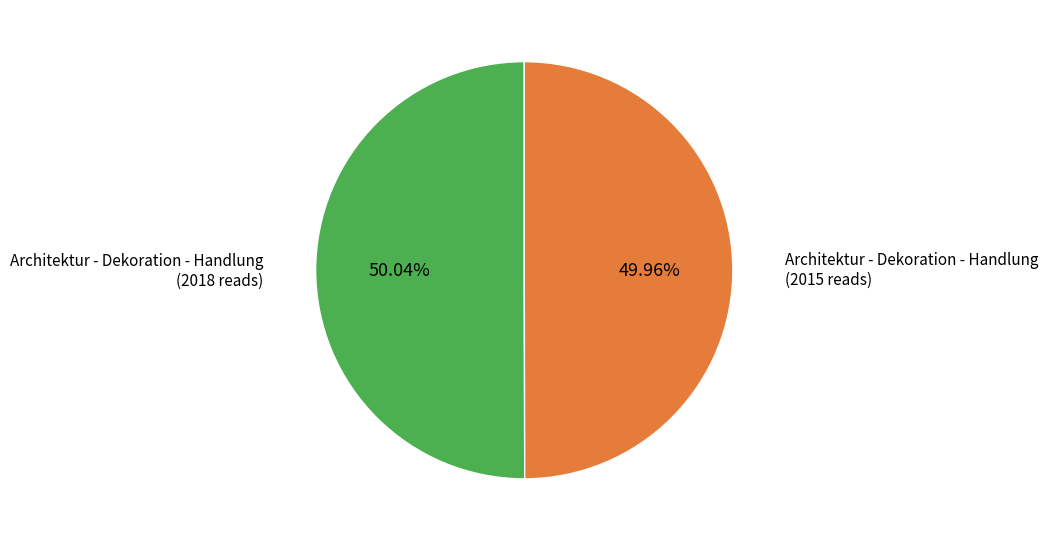

Is there a majority slice in this chart?

Yes